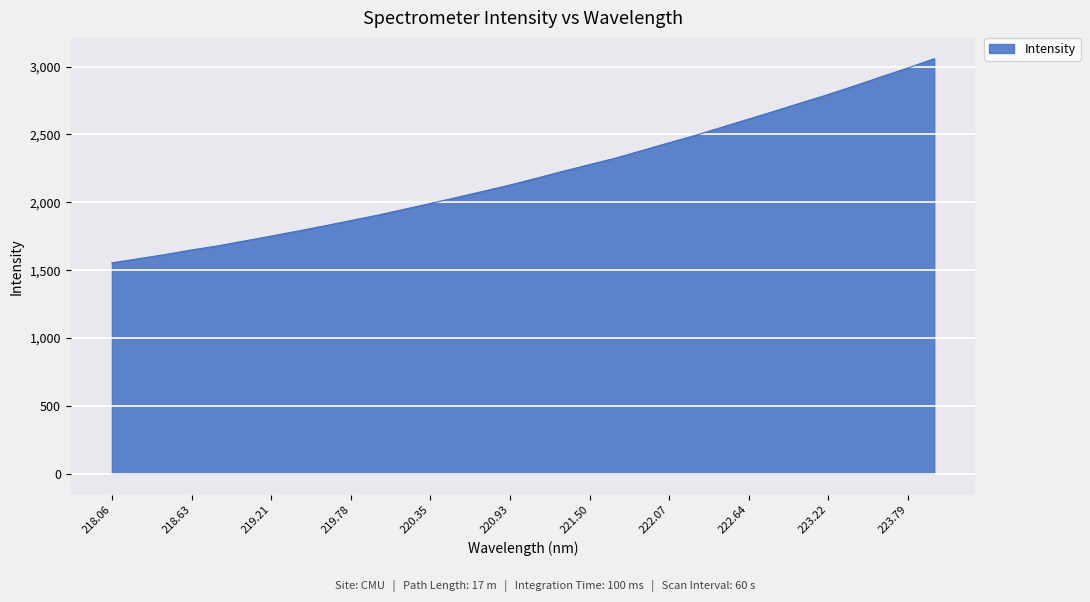

Reading left to right, what are all the values shown in this chart?

1554.1	1584.4	1615.3	1649.2	1679.6	1715.4	1751.4	1788.4	1826.2	1865.8	1905.1	1948.1	1991.7	2036.3	2082.0	2127.7	2177.8	2228.9	2278.2	2327.1	2382.7	2439.1	2493.8	2553.9	2613.3	2673.1	2734.1	2794.2	2858.4	2924.5	2989.2	3058.2